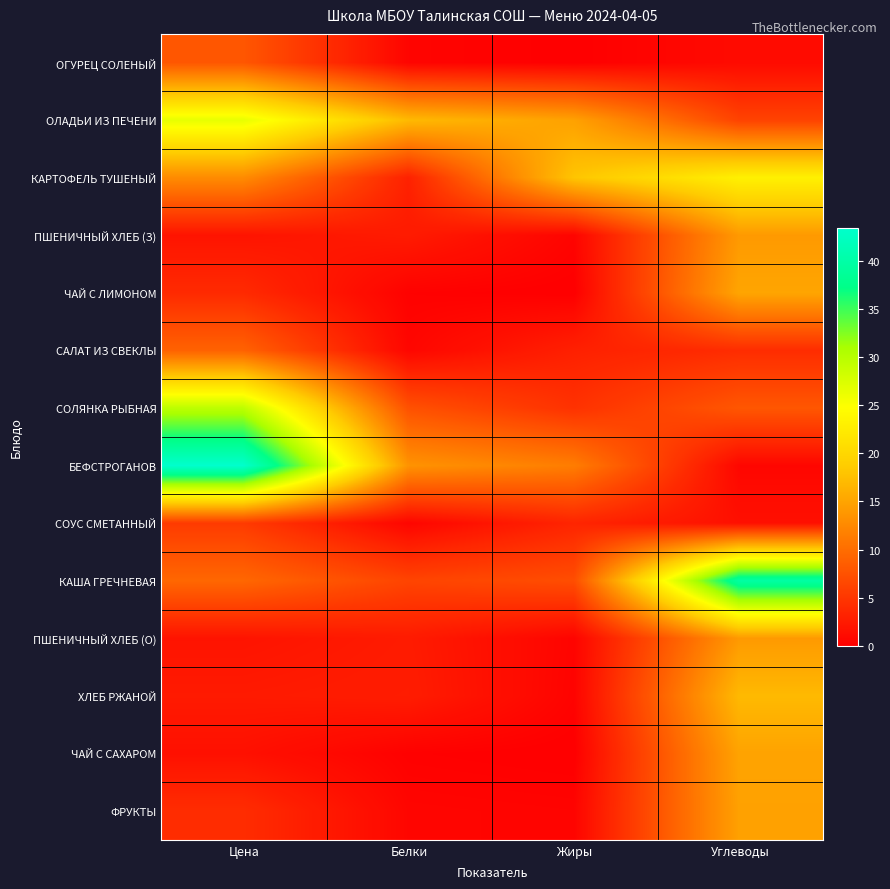

List the series in order of their peak value, highest first.

БЕФСТРОГАНОВ, КАША ГРЕЧНЕВАЯ, СОЛЯНКА РЫБНАЯ, ОЛАДЬИ ИЗ ПЕЧЕНИ, КАРТОФЕЛЬ ТУШЕНЫЙ, ХЛЕБ РЖАНОЙ, ЧАЙ С ЛИМОНОМ, ЧАЙ С САХАРОМ, ФРУКТЫ, ПШЕНИЧНЫЙ ХЛЕБ (З), ПШЕНИЧНЫЙ ХЛЕБ (О), САЛАТ ИЗ СВЕКЛЫ, ОГУРЕЦ СОЛЕНЫЙ, СОУС СМЕТАННЫЙ